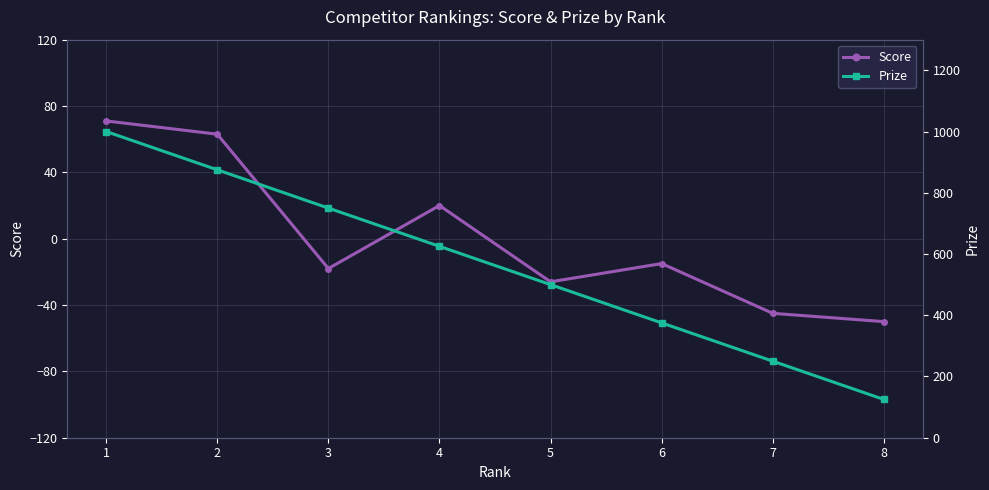

Where is the first local maximum for Score?

4